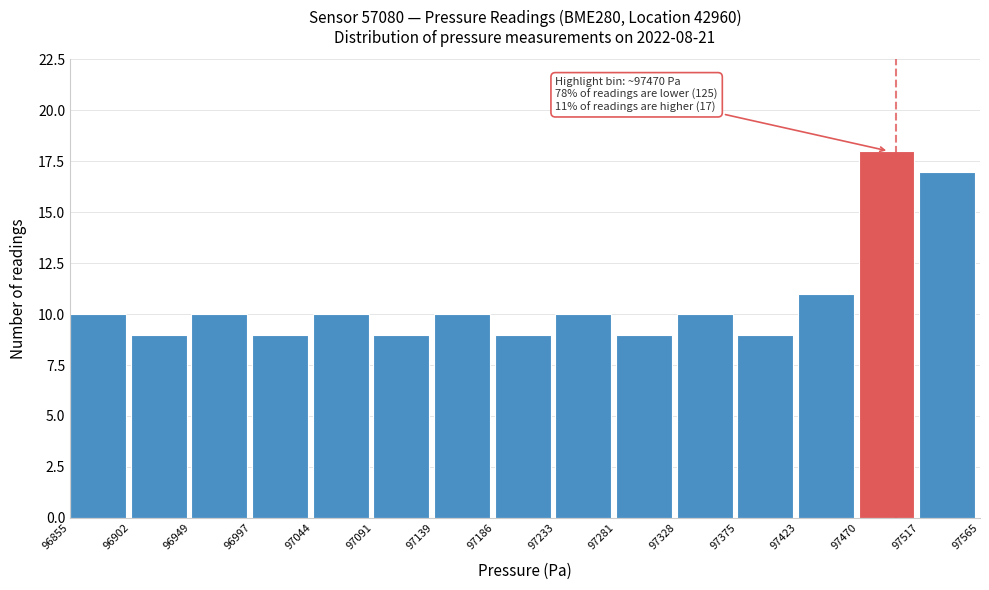

Which range on the x-axis has the tallest bar?

97470 to 97517